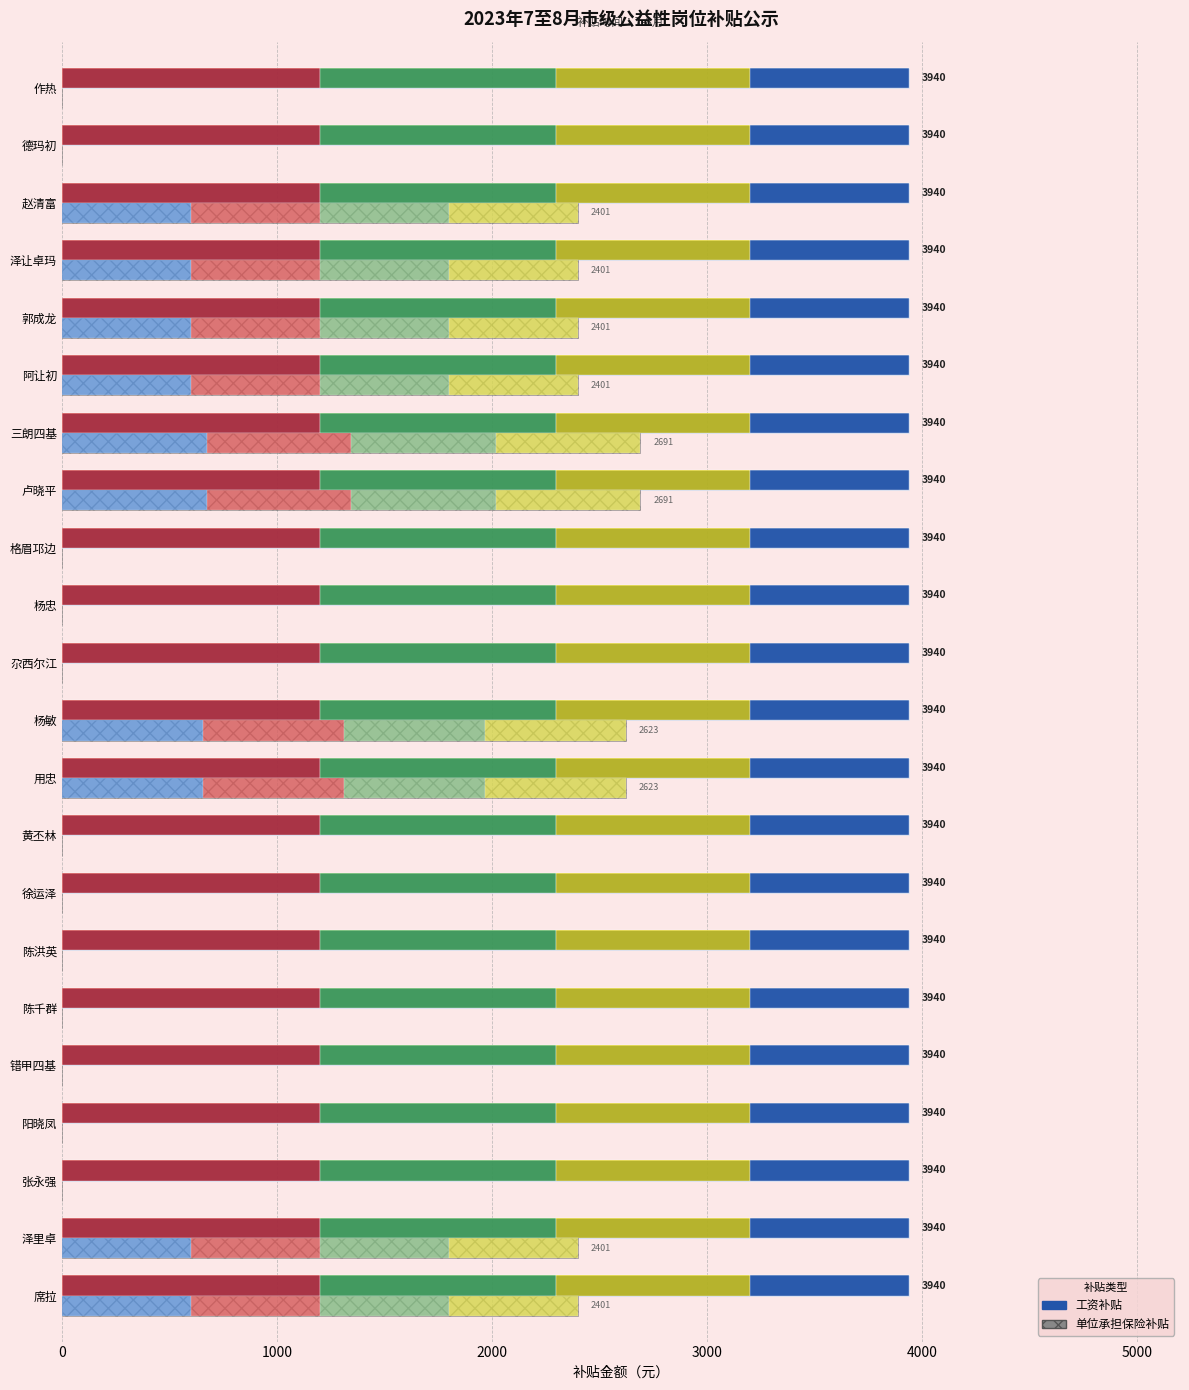

How many series are shown in this chart?

2